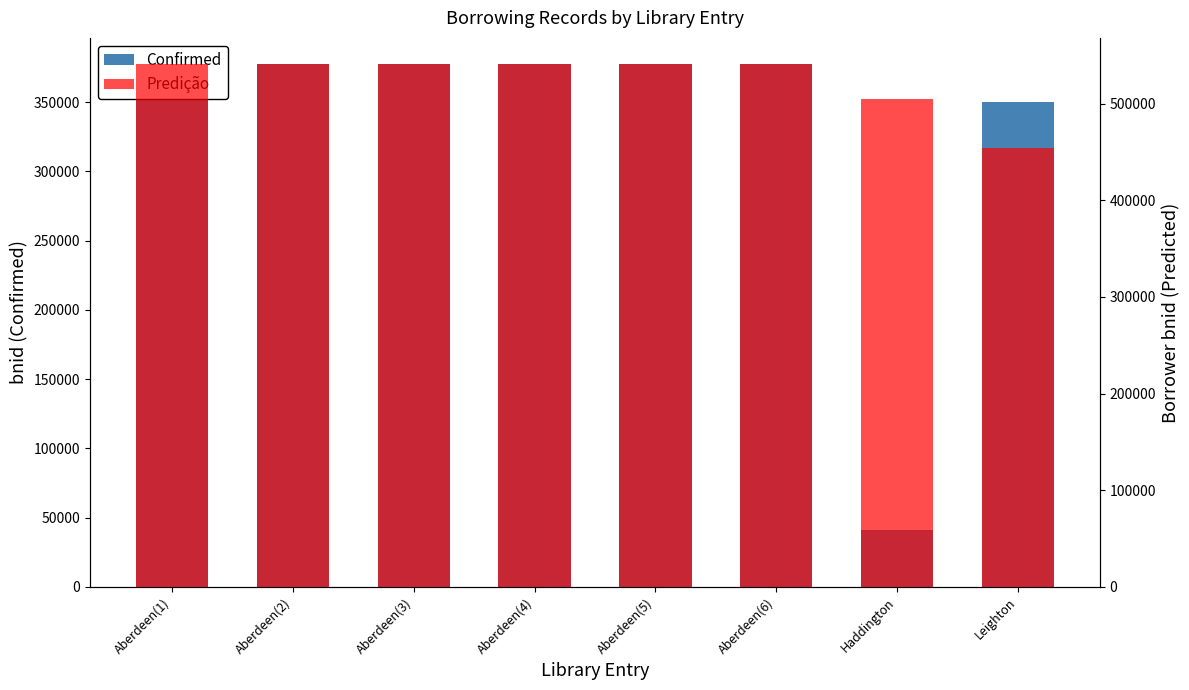

At how many categories does at least one series exceed 56631?

8